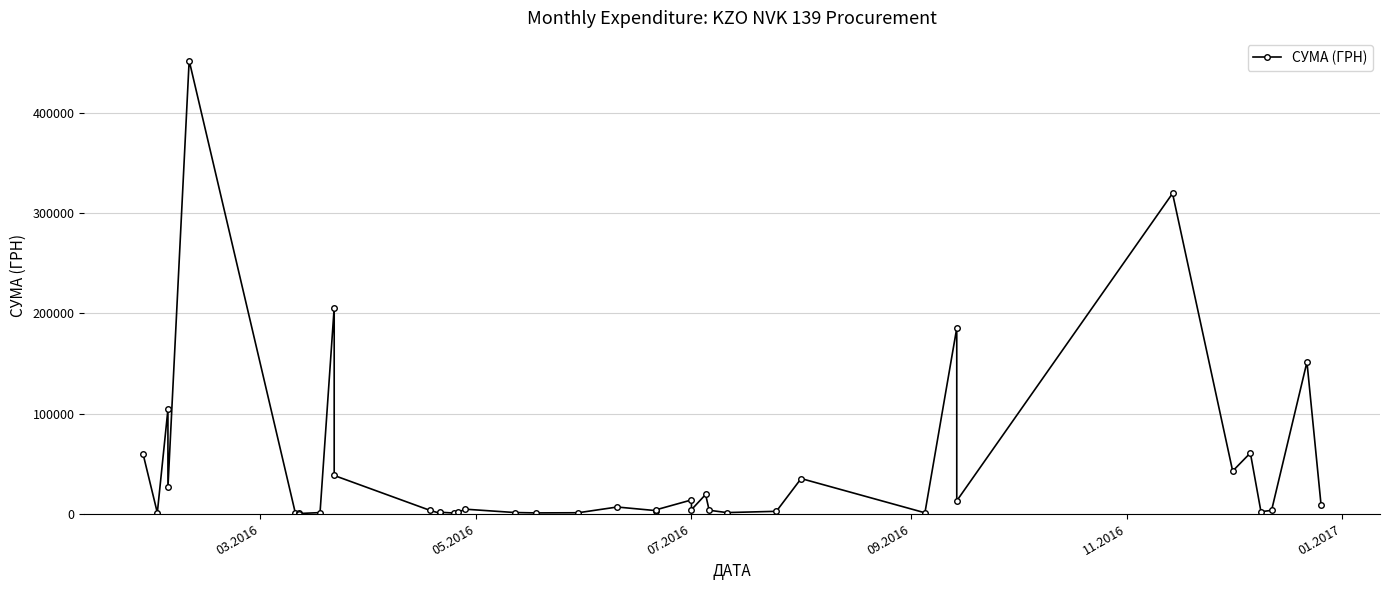

The value at 37 is 5769.3. True or false?

False